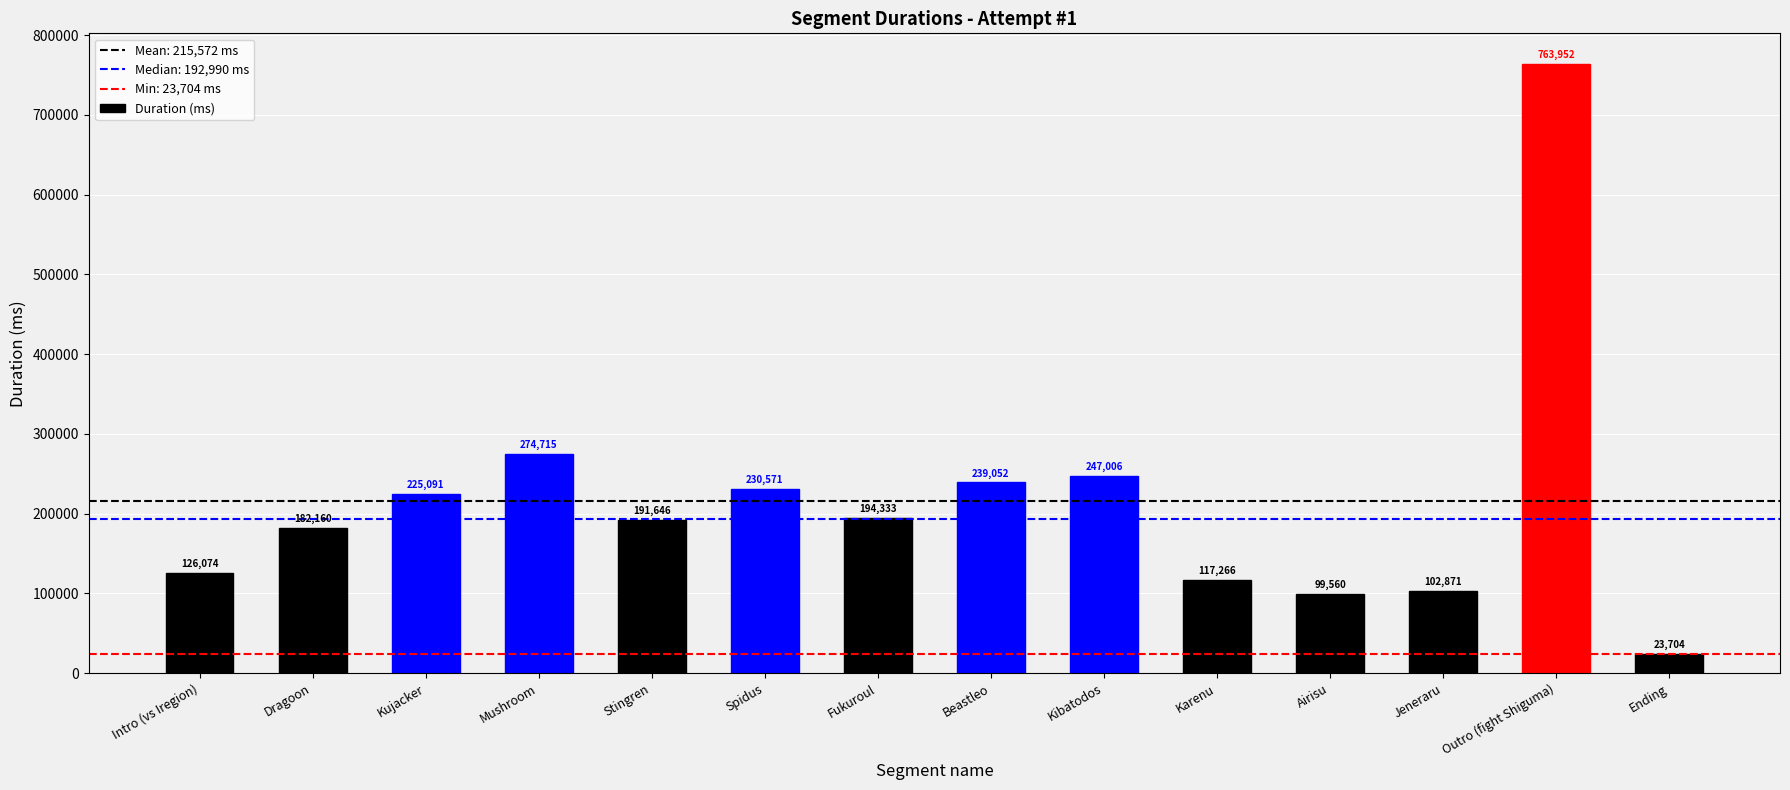

What position from the left is Fukuroul?

7